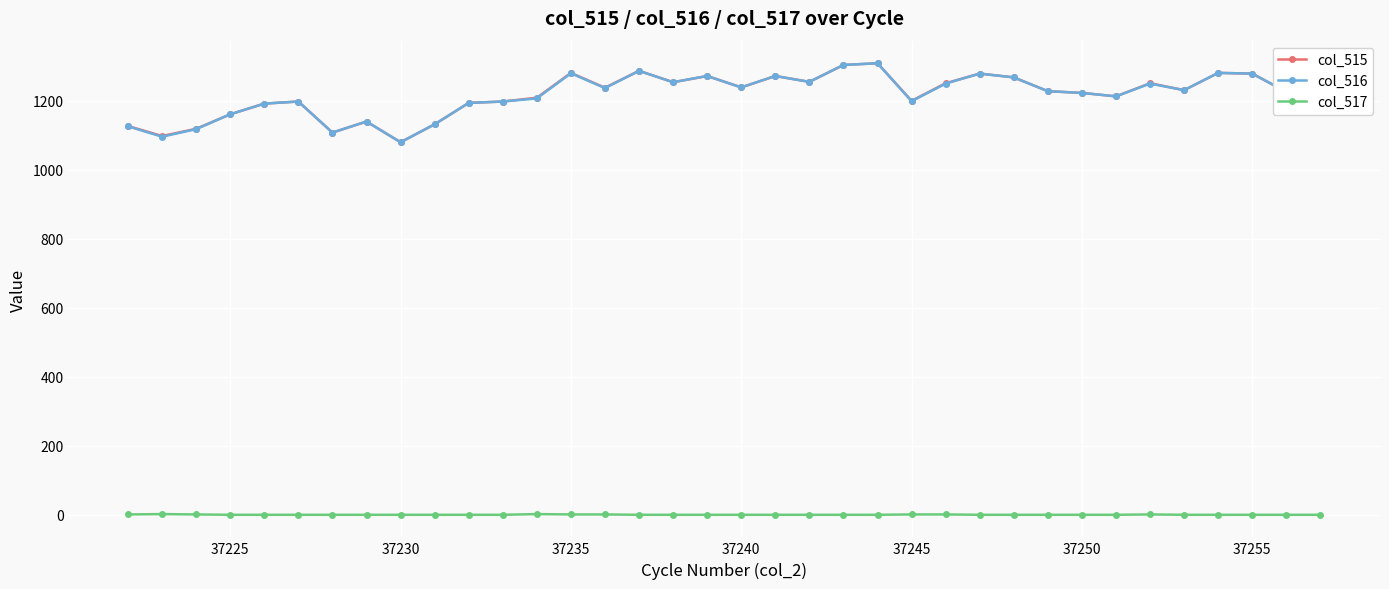

True or false: col_516 and col_517 cross at least once.

False